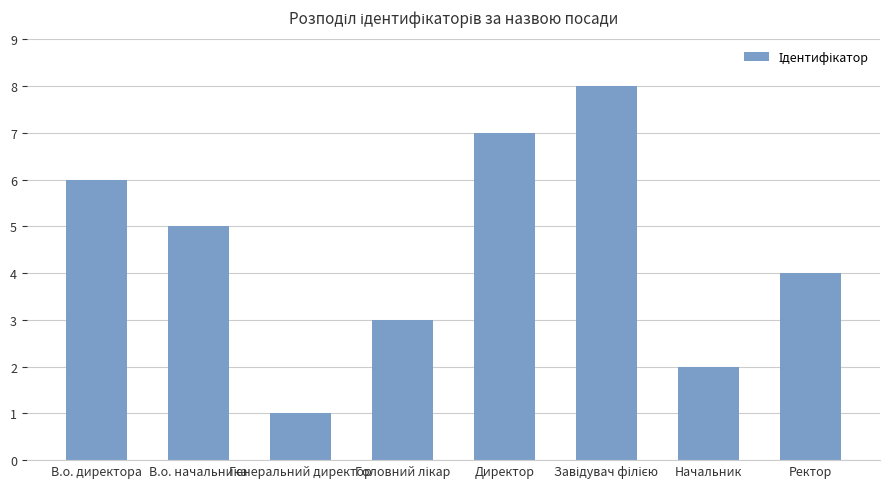

What is the difference between the values at Ректор and Директор?

3